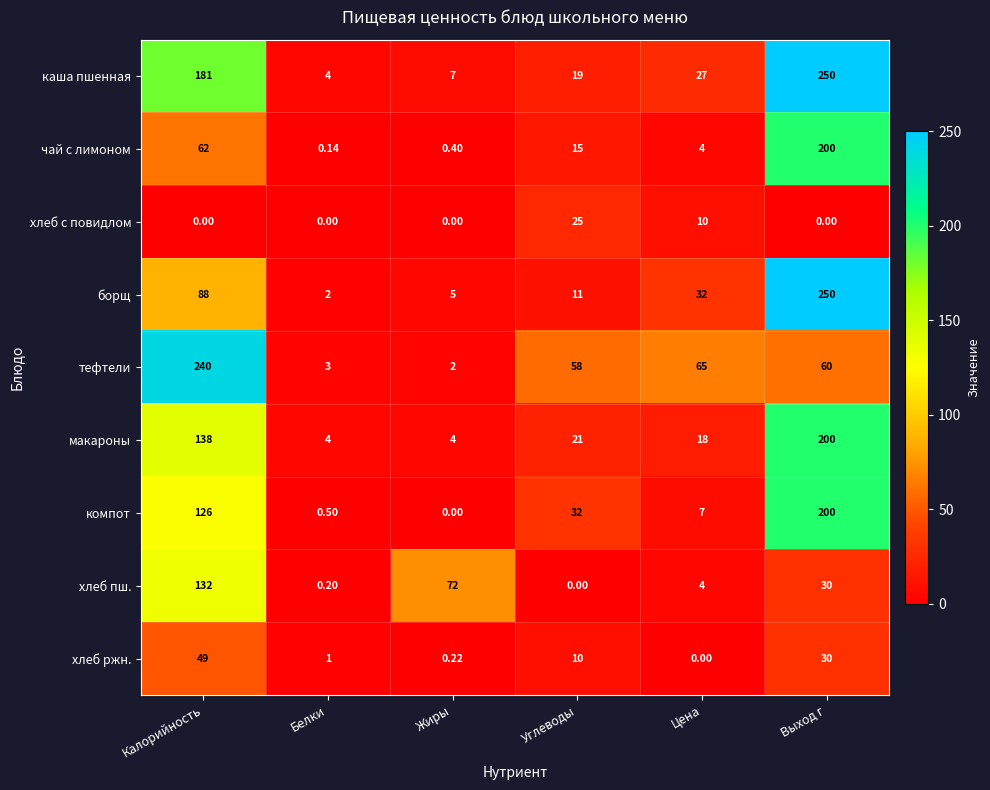

What is the spread (max minus min) of values at Белки?

4.0